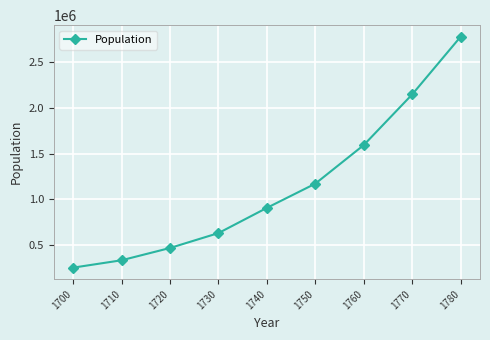

How many values are below 905600?

4